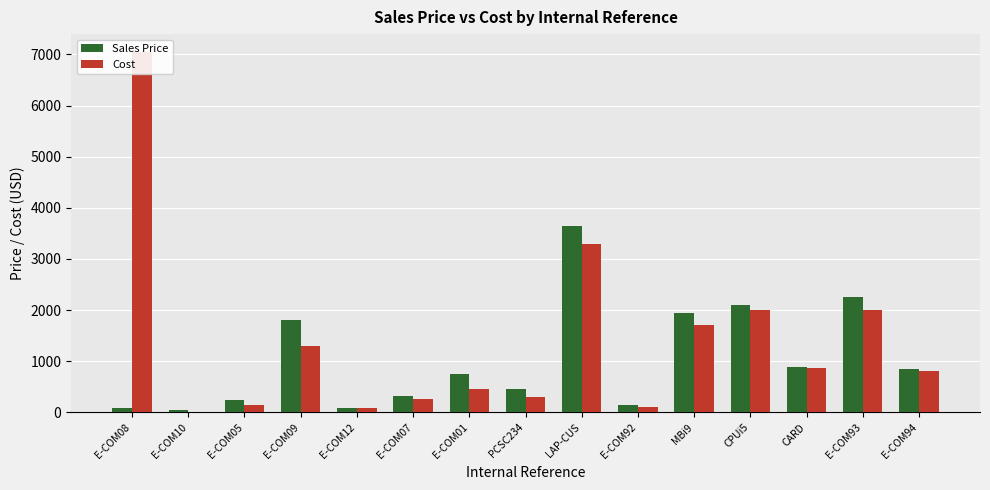

What is the lowest value of the Sales Price series?

47